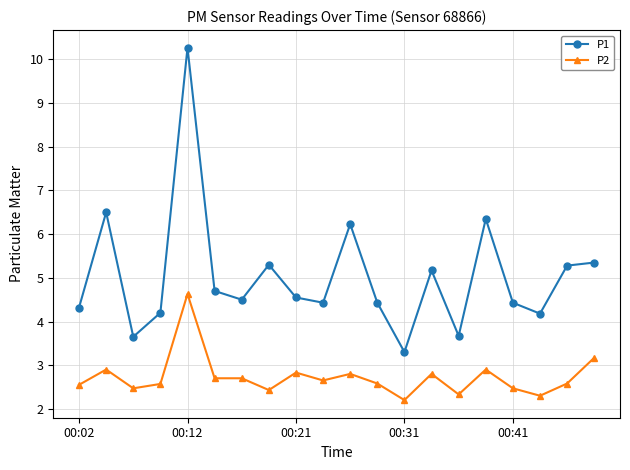

What is the difference between the maximum and minimum values in the P1 series?

7.0